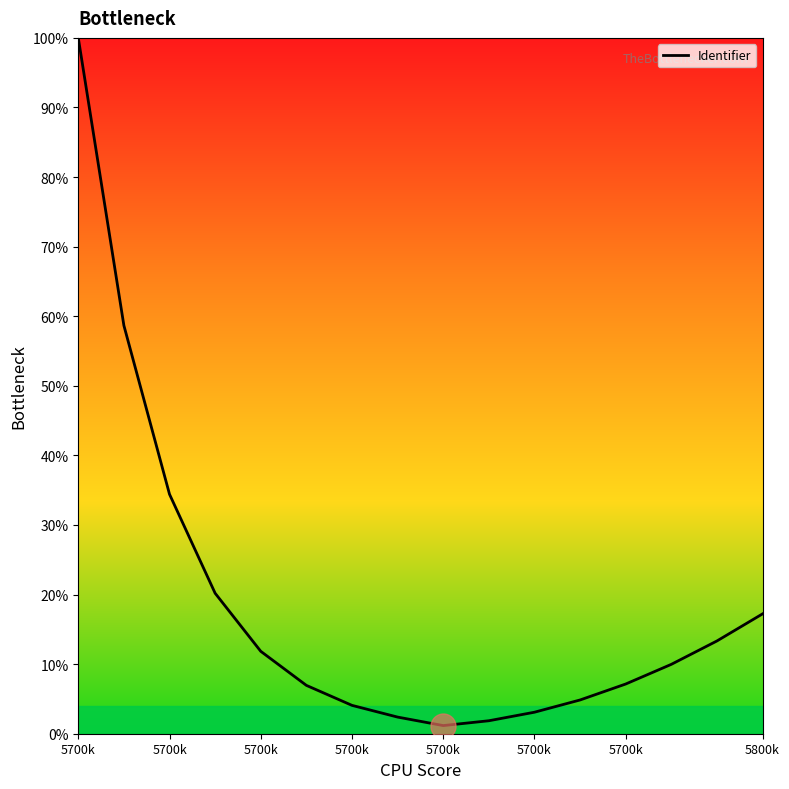

What is the difference between the maximum and minimum values?

98.8